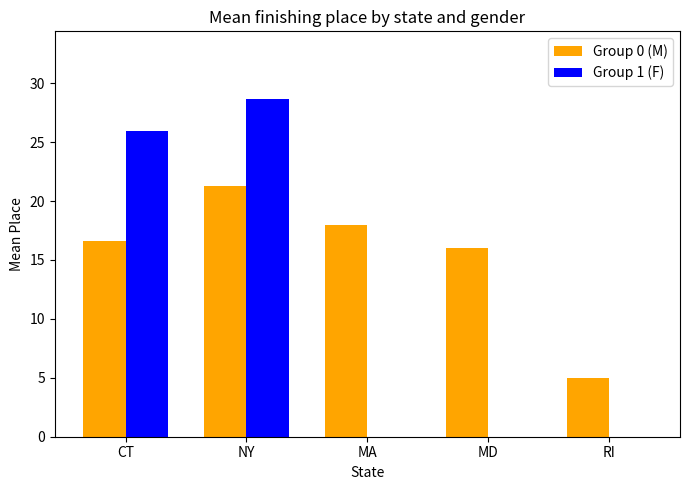

How many groups of bars are there?

5